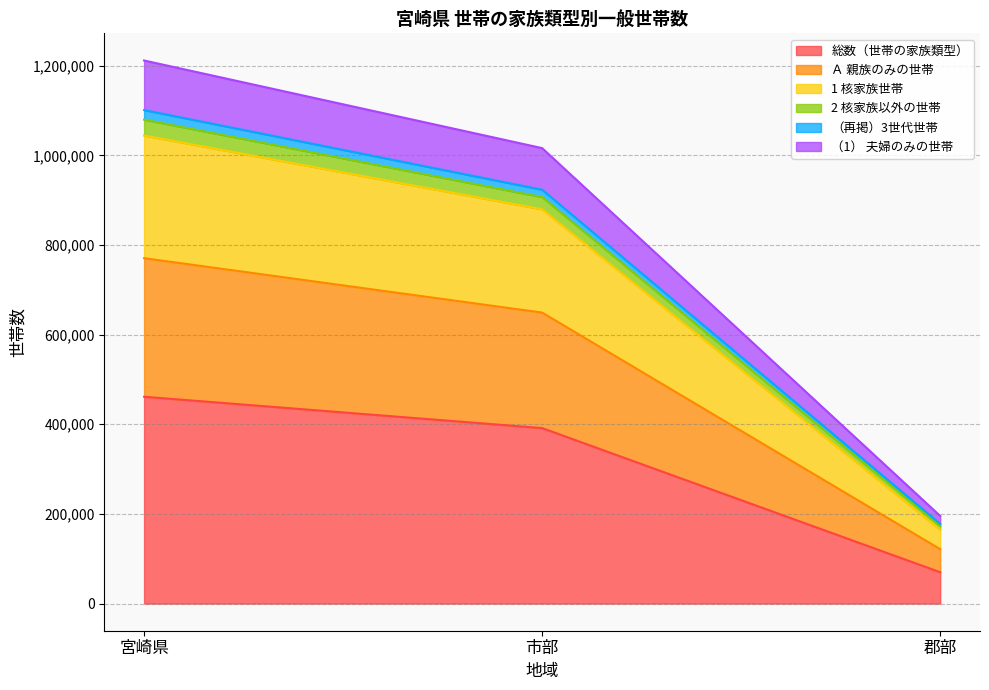

How many data points in （再掲）3世代世帯 are above 906789?

1